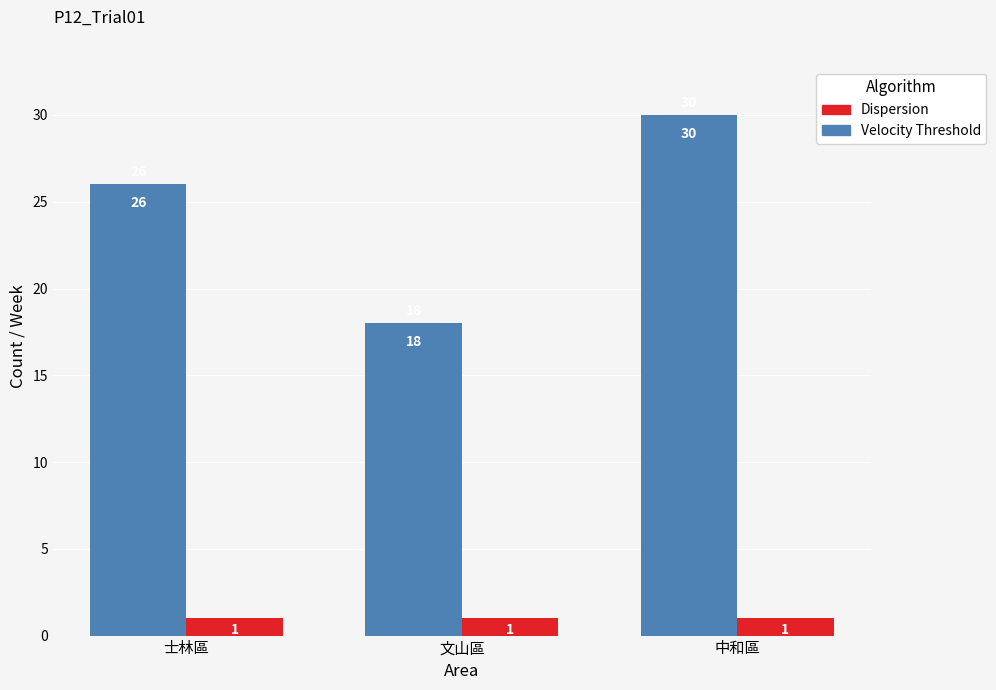

How many data points does each series have?

3